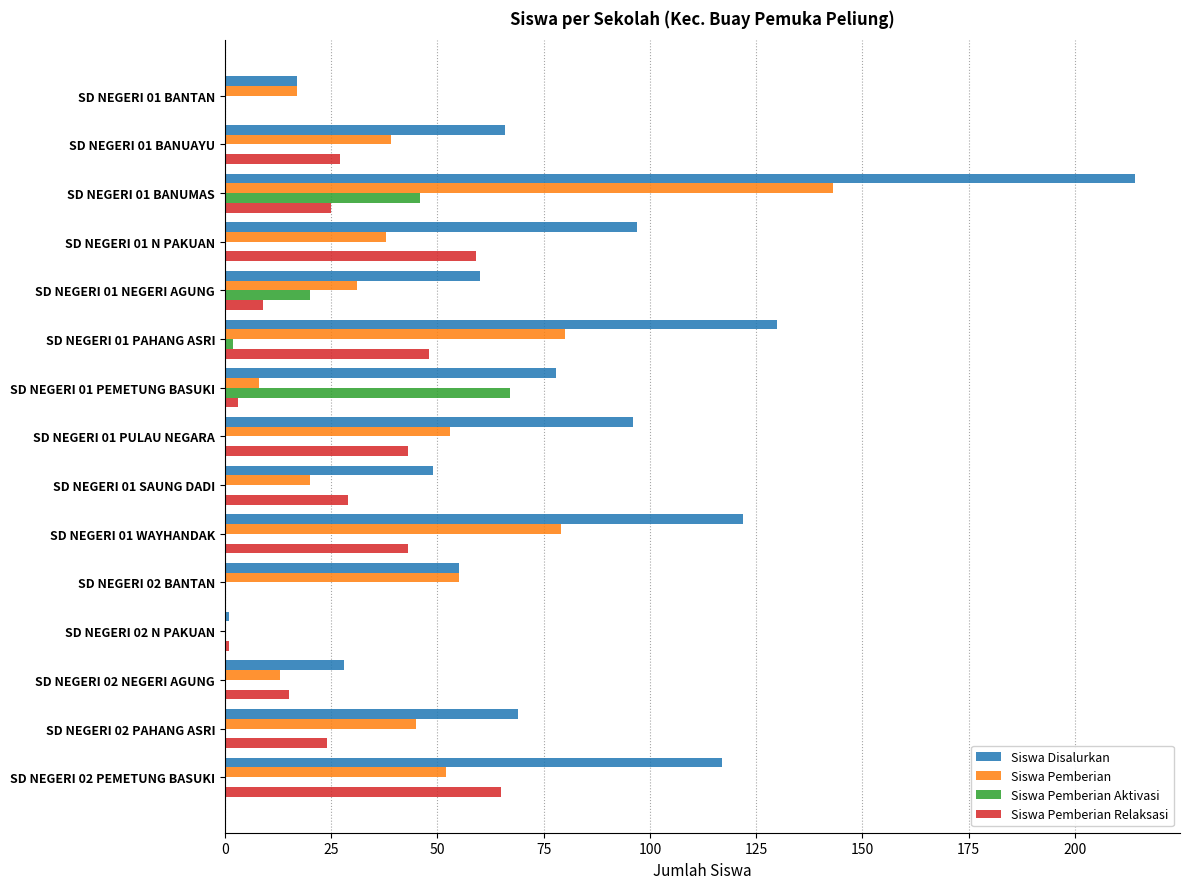

Which series has the largest range (max minus min)?

Siswa Disalurkan